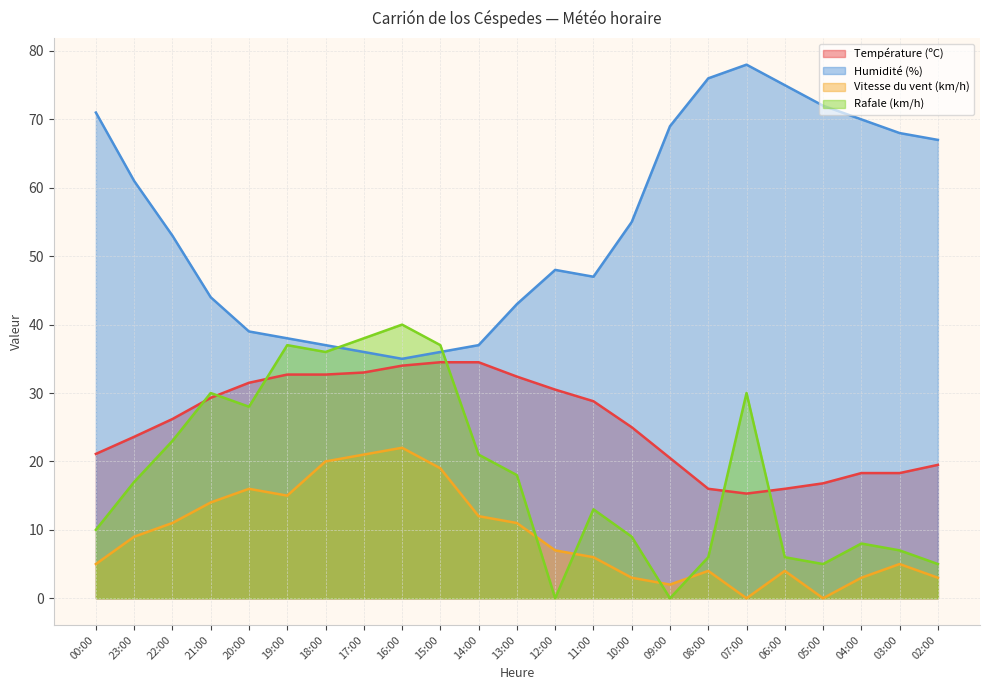

Does the chart display data point markers on the line(s)?

No